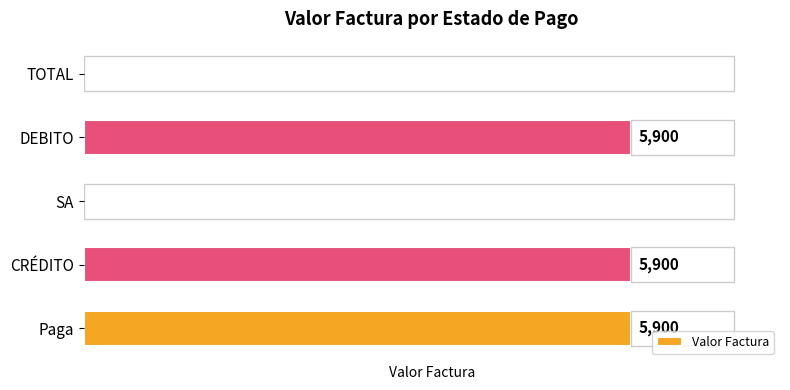

What is the difference between the second highest and second lowest values?

5900